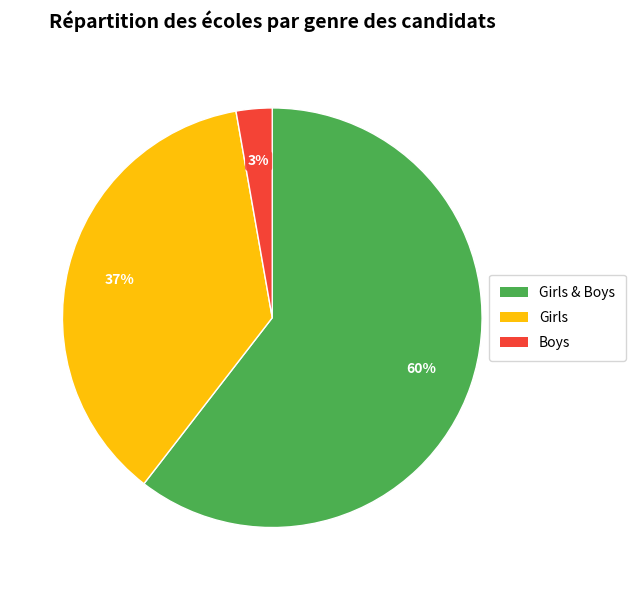

Is there a majority slice in this chart?

Yes